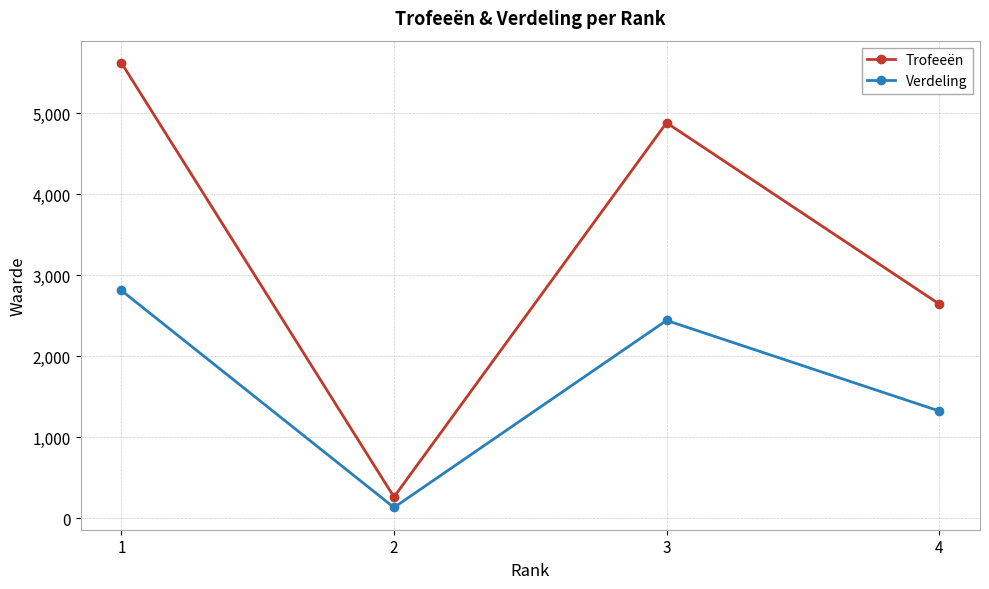

What is the value of the Trofeeën point at the 4th from the left?

2646